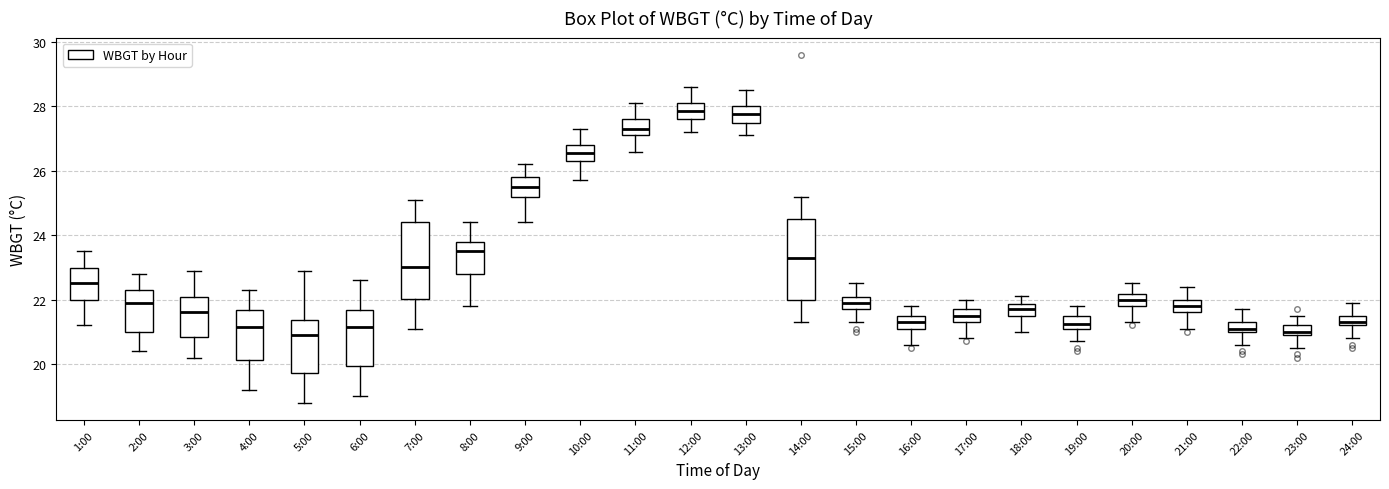

Where is the upper edge of the box for 23:00 on the y-axis? The values are not printed on the chart, so give them approximately, as read against the axis.

21.2